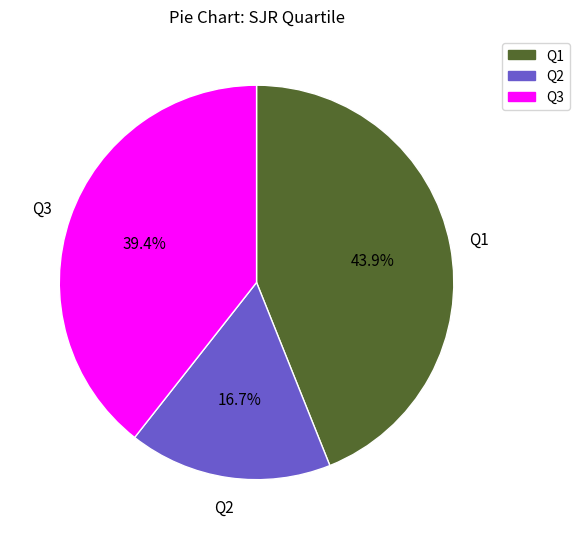

What is the ratio of the value at Q1 to the value at Q2?

2.6